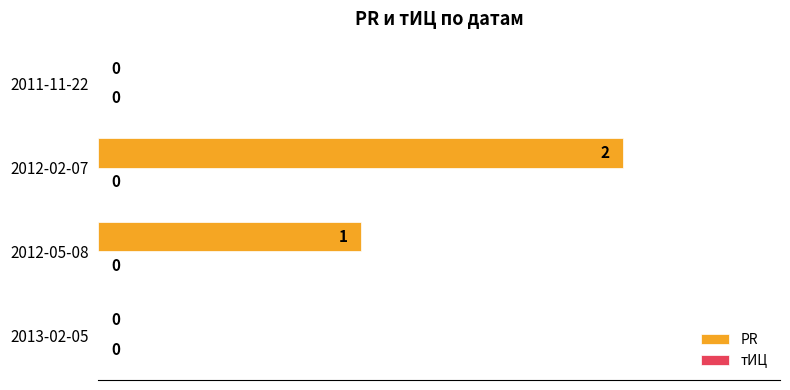

Are the bars horizontal?

Yes